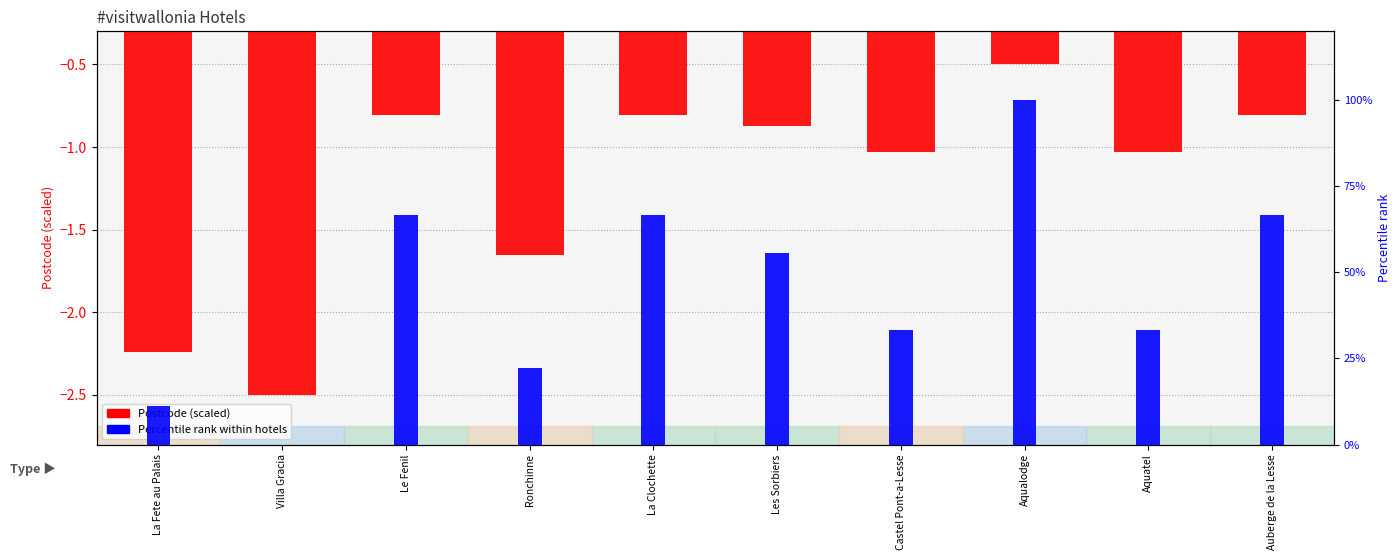

What is the difference between the maximum and minimum values?

2.0